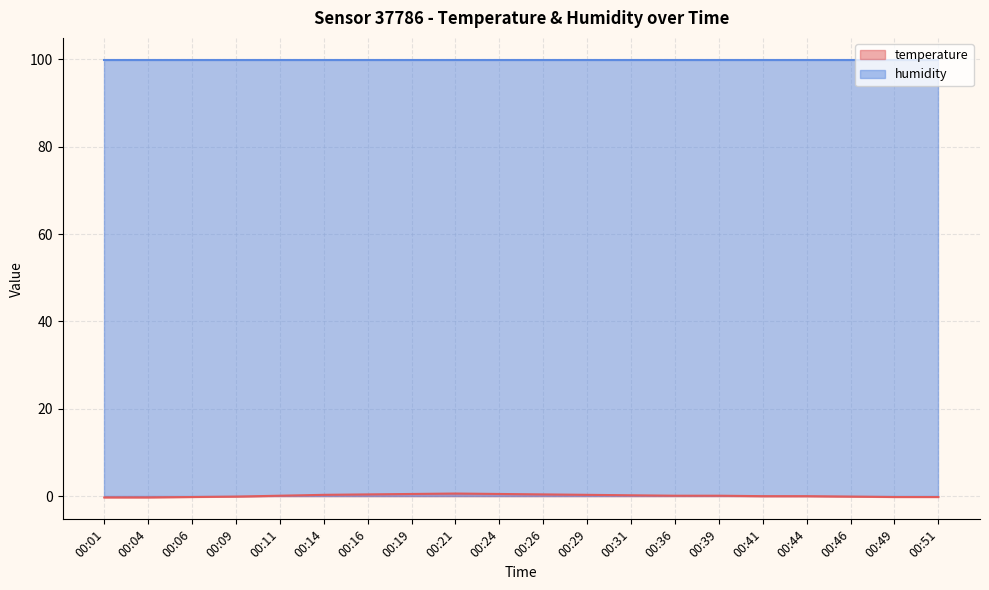

What is the greatest value displayed?

99.9